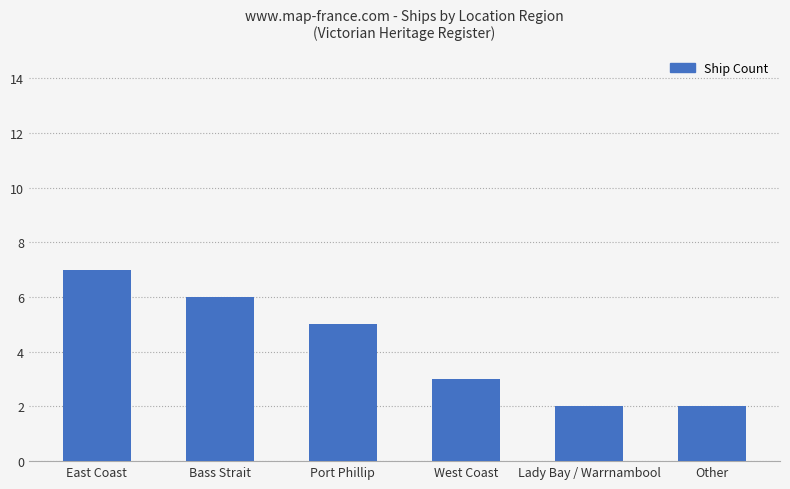

Where does the data first go above 5?

East Coast